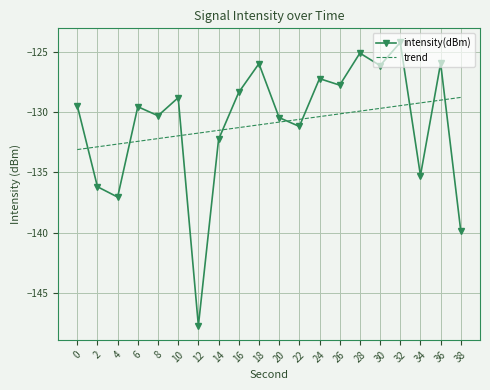

Rank the series by their maximum value, from highest to lowest.

intensity(dBm), trend